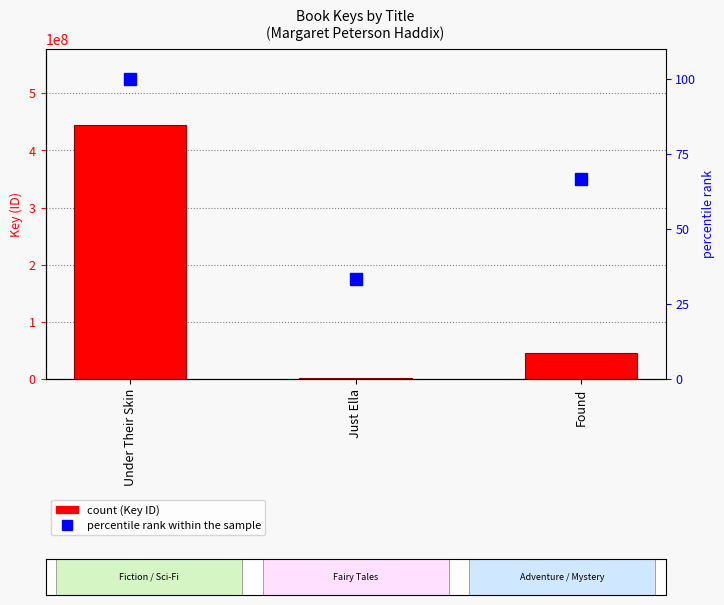

Which series changed the most between Just Ella and Found?

Key